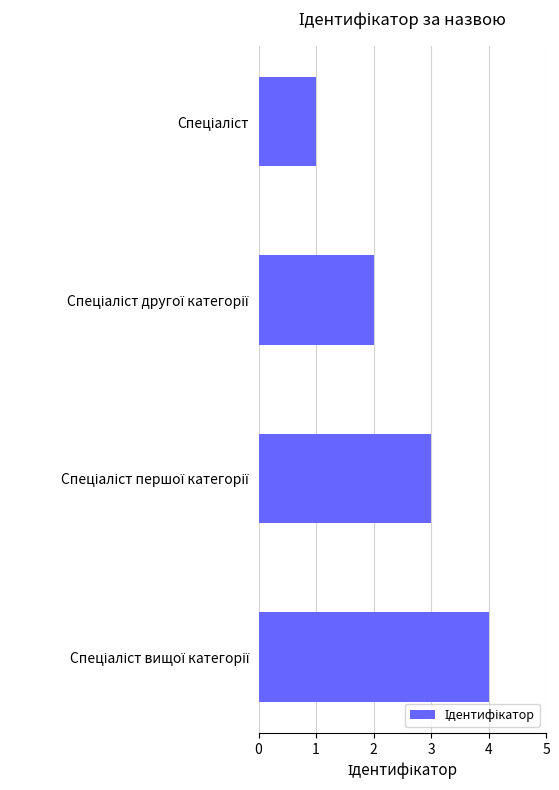

What is the difference between the maximum and minimum values?

3